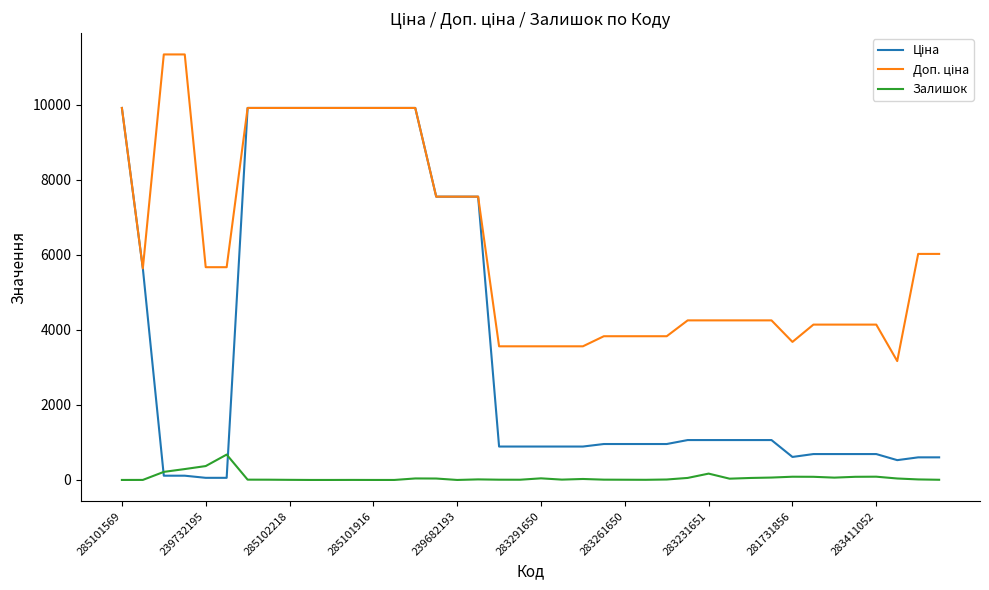

What is the highest value of the Залишок series?

676.0